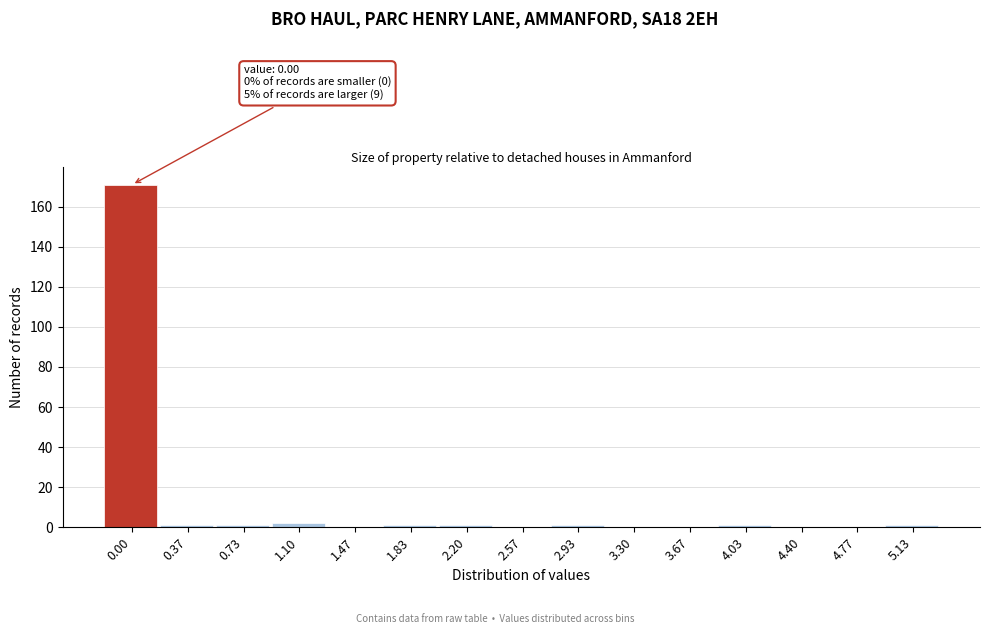

Reading right to left, what are all the values shown in this chart?

5.13=1	4.77=0	4.40=0	4.03=1	3.67=0	3.30=0	2.93=1	2.57=0	2.20=1	1.83=1	1.47=0	1.10=2	0.73=1	0.37=1	0.00=171